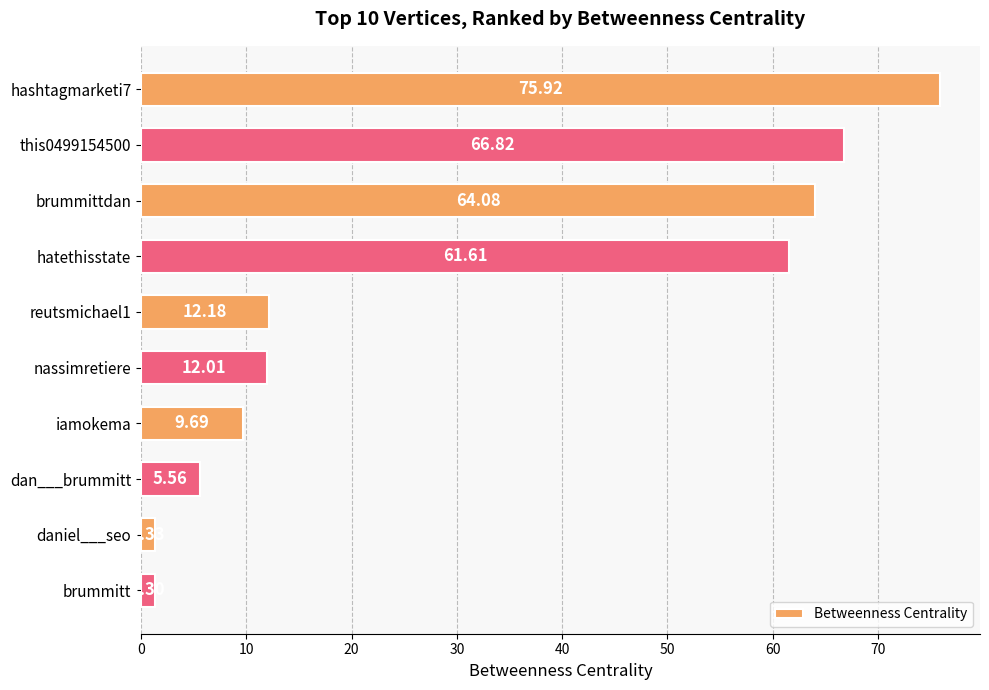

List the labels in order of value, largest first.

hashtagmarketi7, this0499154500, brummittdan, hatethisstate, reutsmichael1, nassimretiere, iamokema, dan___brummitt, daniel___seo, brummitt